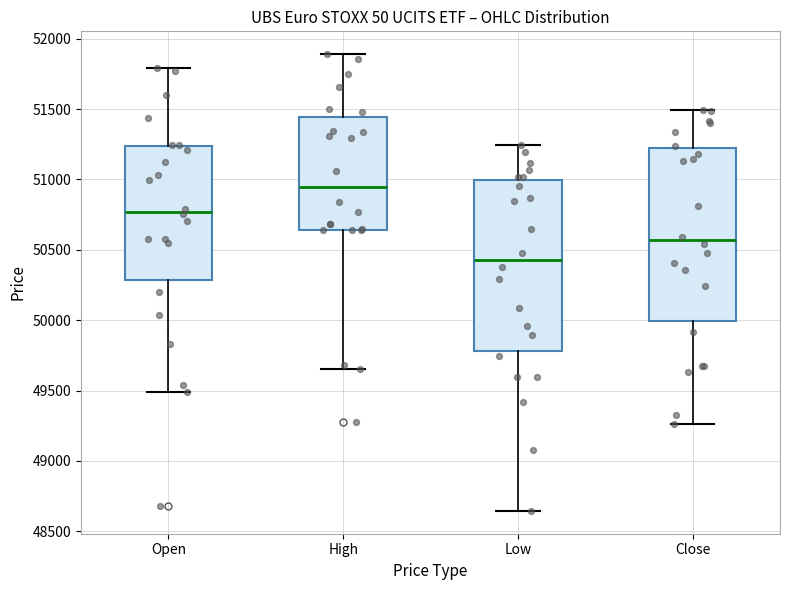

Reading left to right, transcribe this box plot: for each box, give where its median line is, the range the box spans, and where its two whiskers end, as read against the y-axis. The values are not printed on the chart, so give them approximately, as read against the axis.

Open: median 50750, box 50300 to 51250, whiskers 49500 to 51800
High: median 50950, box 50650 to 51450, whiskers 49650 to 51900
Low: median 50450, box 49800 to 51000, whiskers 48650 to 51250
Close: median 50550, box 50000 to 51200, whiskers 49250 to 51500